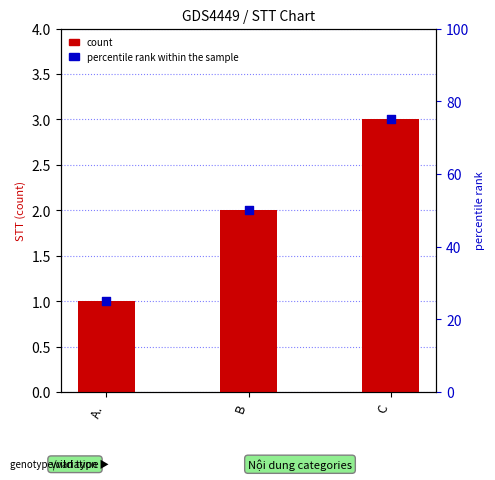

What are all the series names shown in the legend?

count, percentile rank within the sample